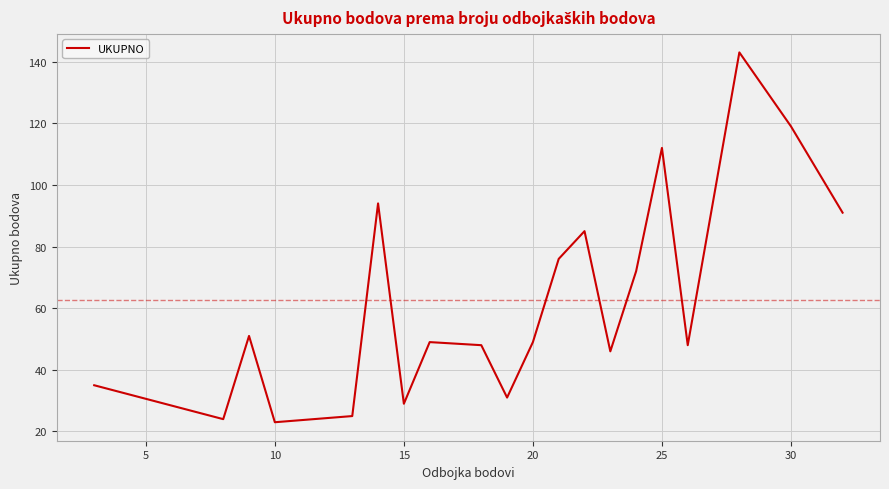

What is the difference between the maximum and minimum values?

120